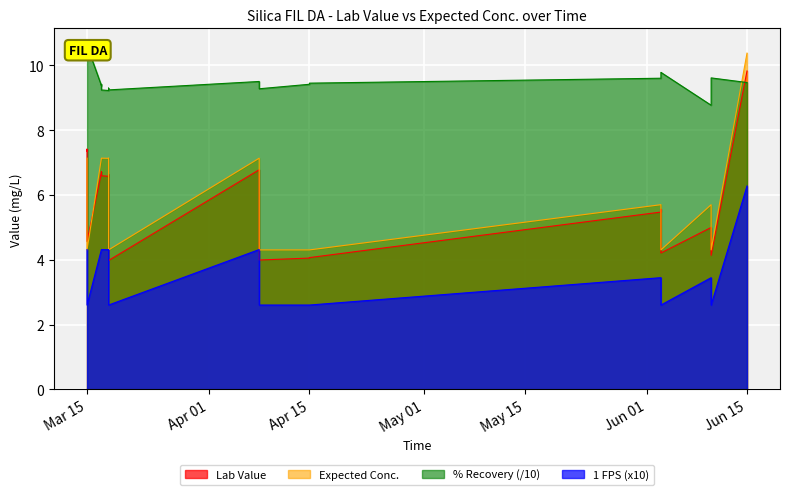

True or false: Lab Value and Expected Conc. cross at least once.

False